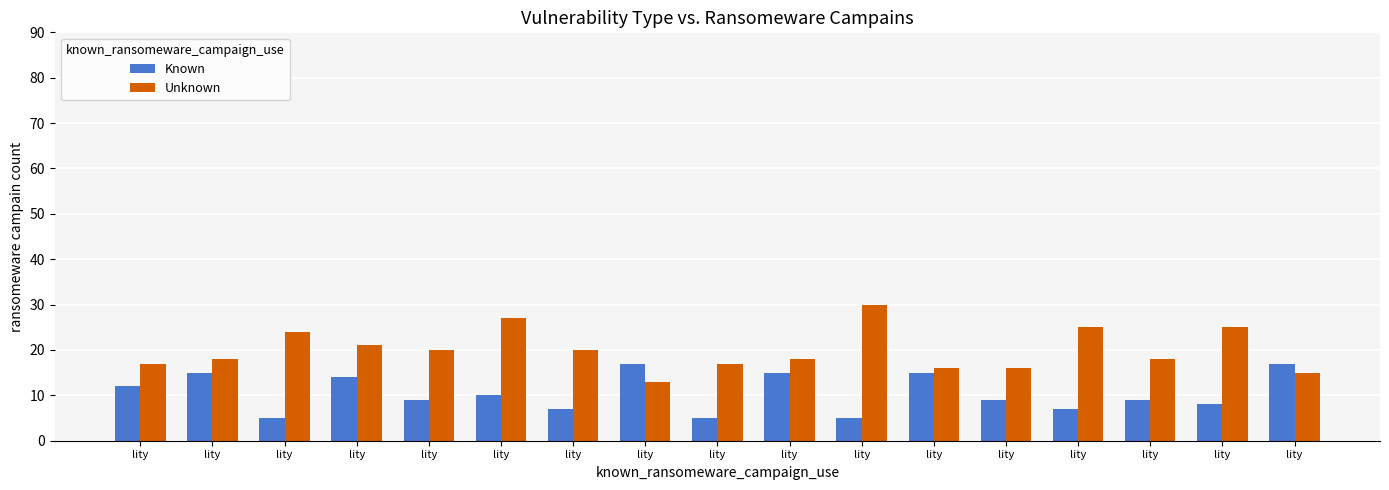

At which label is Unknown closest to 21?

lity